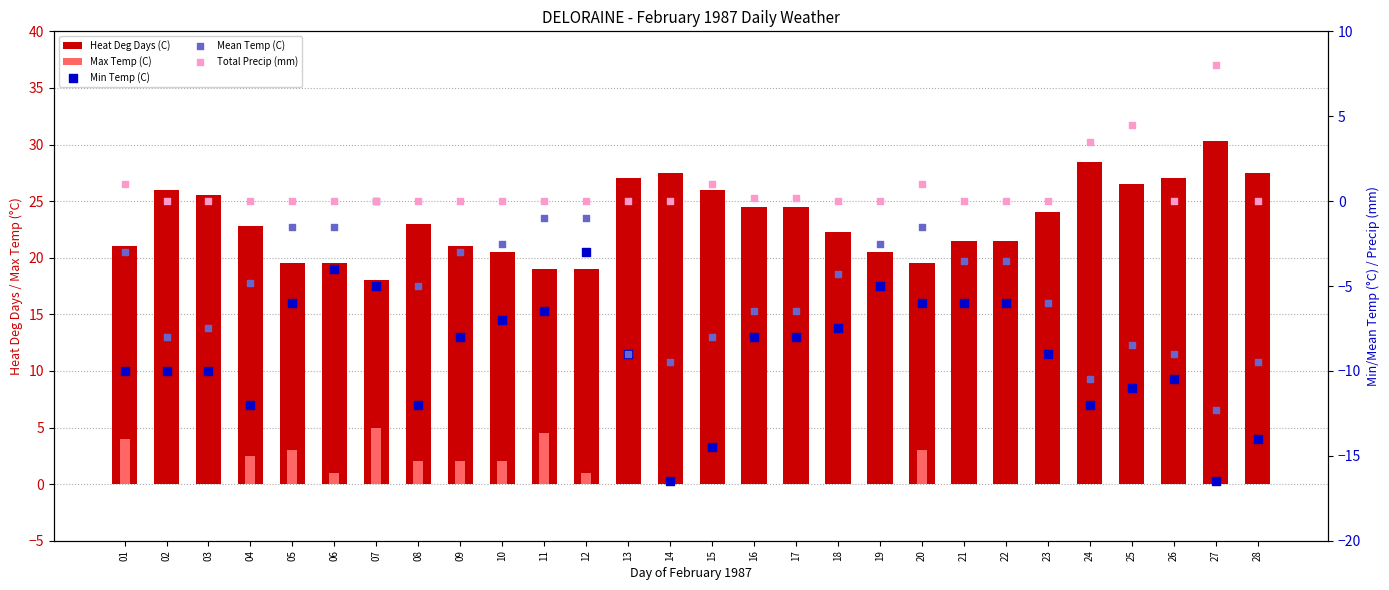

Which series contains the lowest Y value?

Min Temp (C)